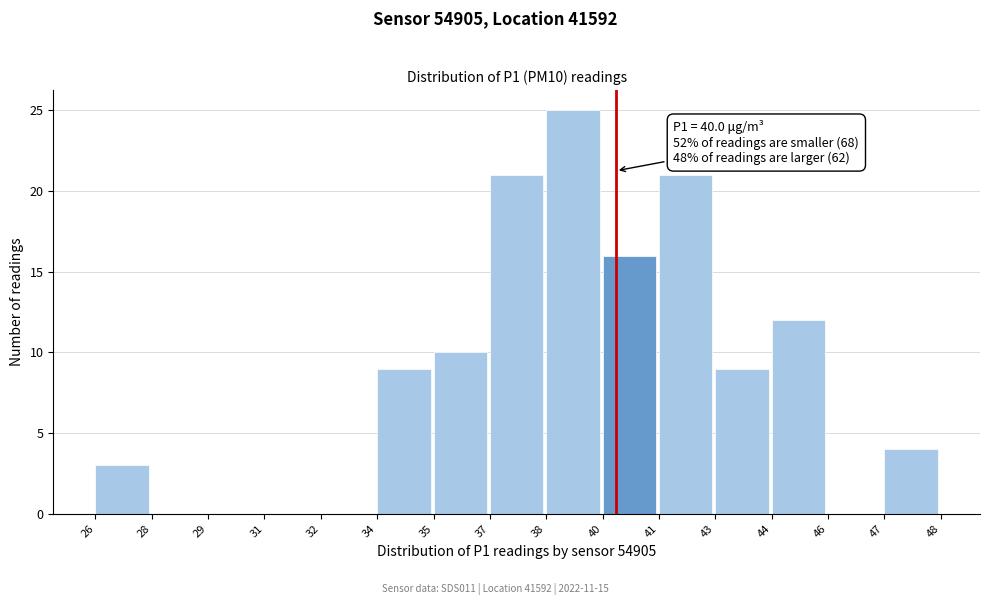

Reading right to left, list all the values displayed in this chart.

47=4	46=0	44=12	43=9	41=21	40=16	38=25	37=21	35=10	34=9	32=0	31=0	29=0	28=0	26=3